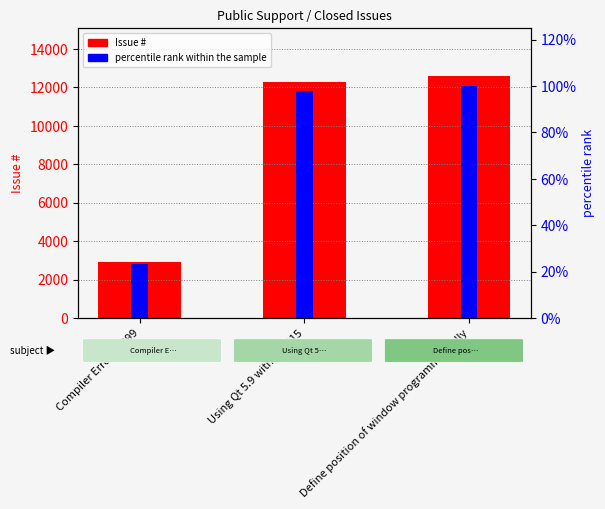

Reading left to right, what are all the values shown in this chart?

Issue #: Compiler Error C2899=2939.0	Using Qt 5.9 with VS2015=12292.0	Define position of window programmatically=12568.0
percentile rank within the sample: Compiler Error C2899=23.4	Using Qt 5.9 with VS2015=97.8	Define position of window programmatically=100.0